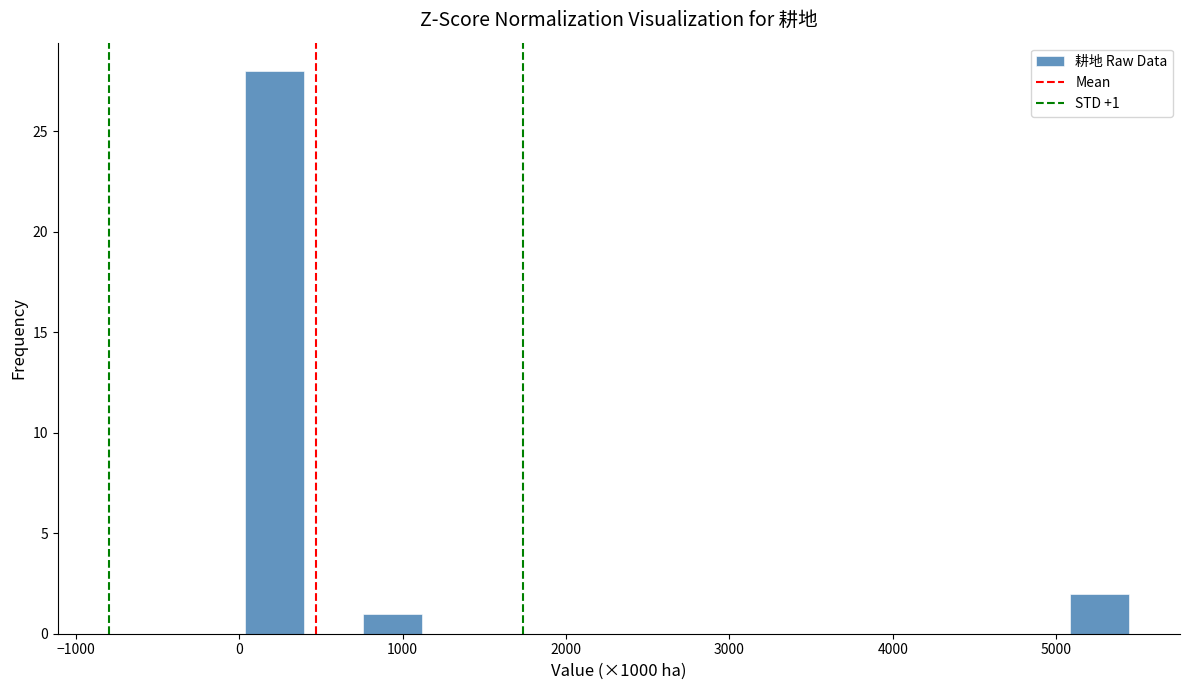

Read against the x-axis, roughly where is the centre of the tallest bar?

200